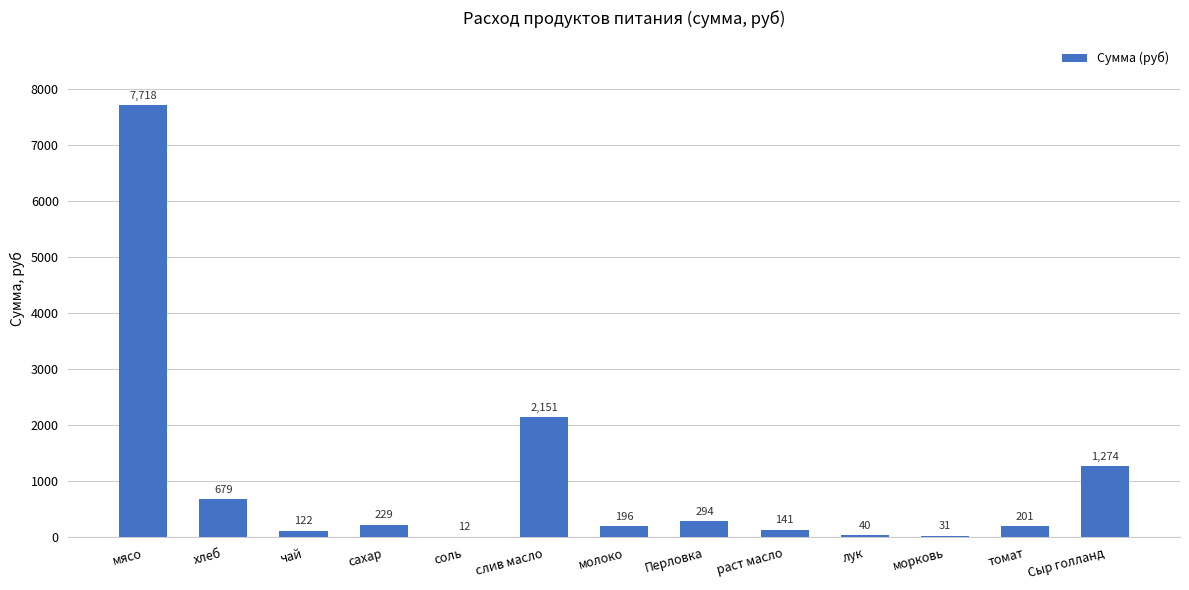

The chart shows a value of 140.9 at раст масло. True or false?

True